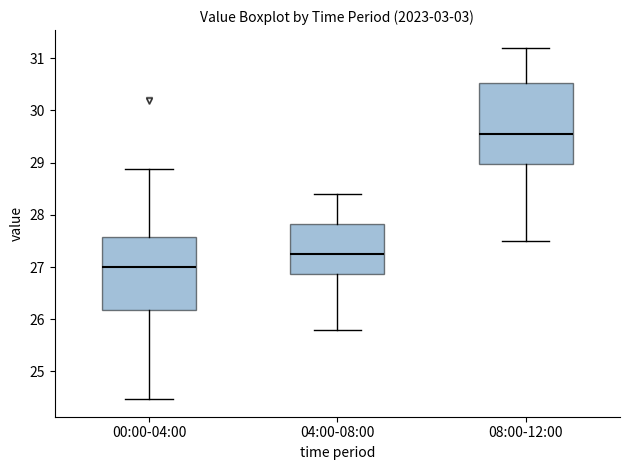

Where does the lower whisker of the box for 08:00-12:00 end on the y-axis? The values are not printed on the chart, so give them approximately, as read against the axis.

27.5